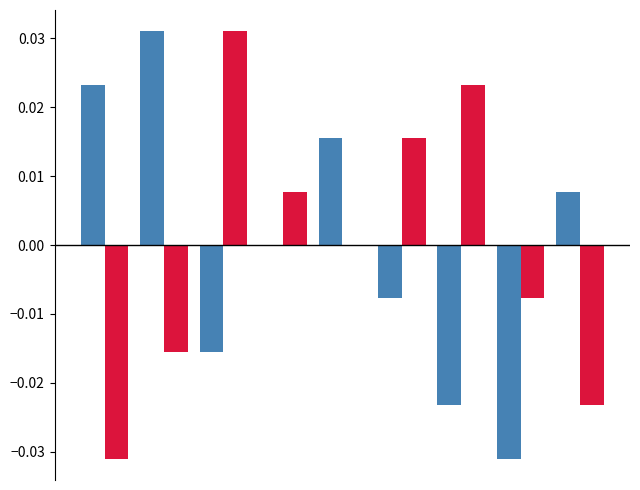

How many categories are shown in the chart?

9